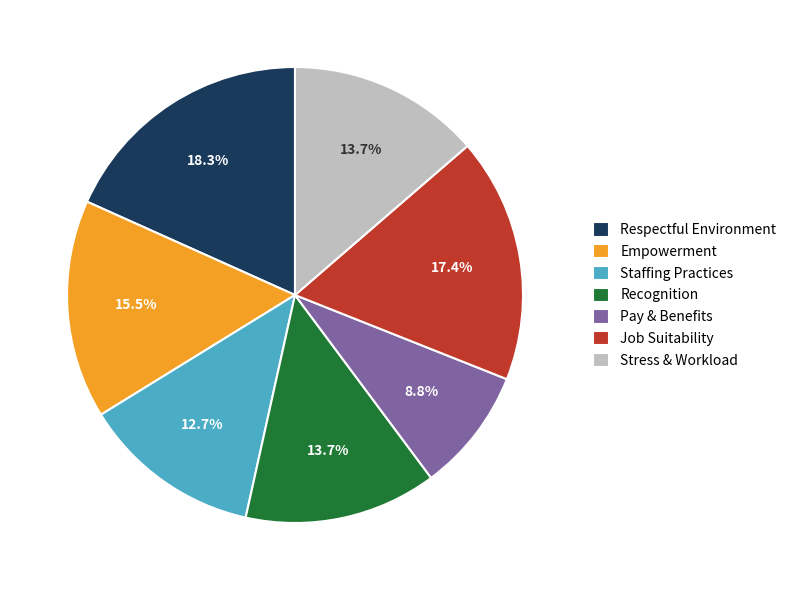

The Stress & Workload slice represents 14% of the pie. True or false?

True